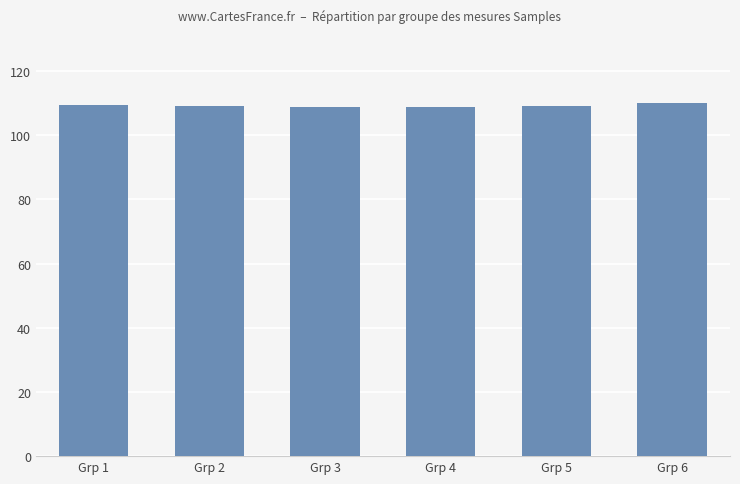

How many series are shown in this chart?

1